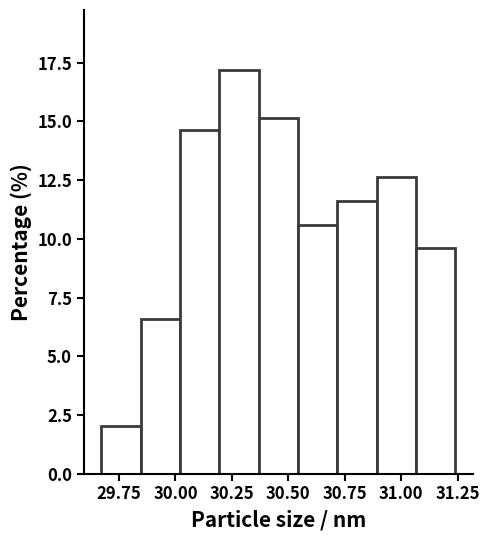

Read against the x-axis, roughly where is the centre of the tallest bar?

30.30